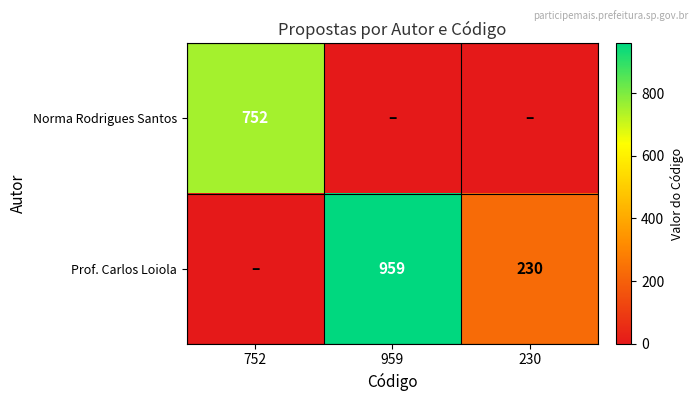

True or false: Prof. Carlos Loiola has a value of 1699 at 959.

False